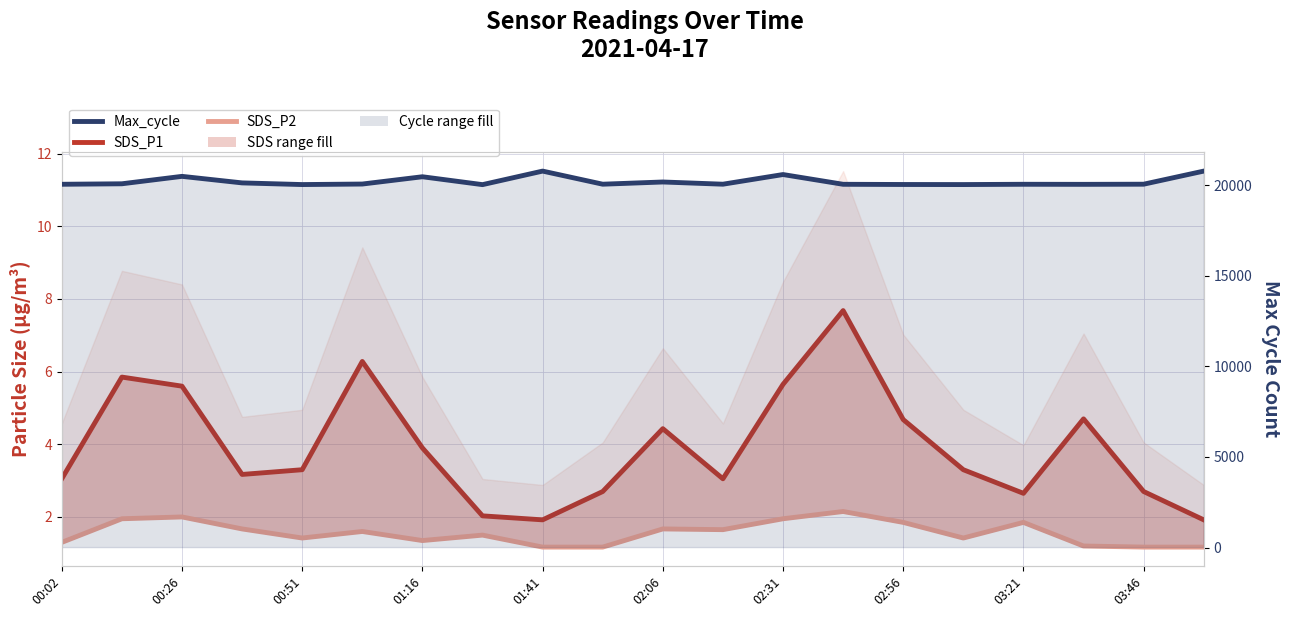

True or false: Max_cycle and SDS_P1 cross at least once.

False